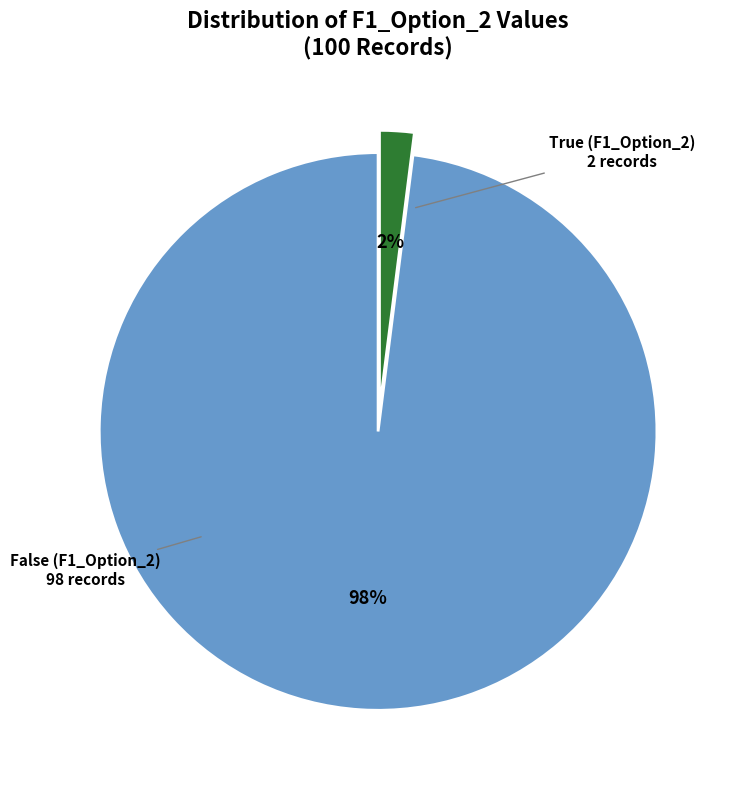

Is the sum of False (F1_Option_2) and True (F1_Option_2) greater than half?

Yes